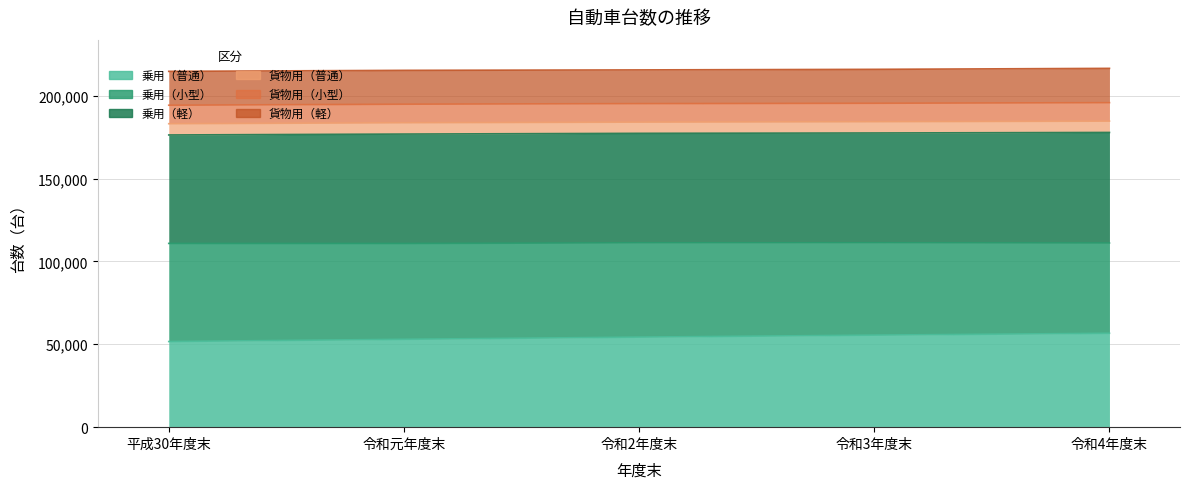

What is the difference between the second highest and second lowest values in the 乗用（小型） series?

609